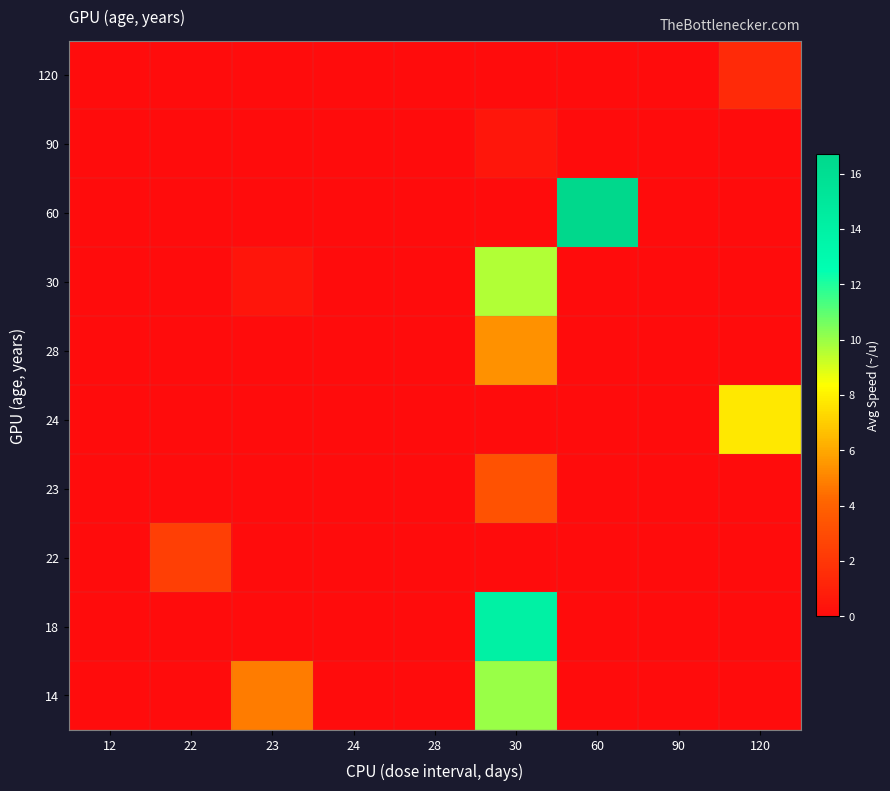

Reading left to right, extract all data points from this chart.

14: 12=0.0	22=0.0	23=4.8	24=0.0	28=0.0	30=10.0	60=0.0	90=0.0	120=0.0
18: 12=0.0	22=0.0	23=0.0	24=0.0	28=0.0	30=14.0	60=0.0	90=0.0	120=0.0
22: 12=0.0	22=2.4	23=0.0	24=0.0	28=0.0	30=0.0	60=0.0	90=0.0	120=0.0
23: 12=0.0	22=0.0	23=0.0	24=0.0	28=0.0	30=3.3	60=0.0	90=0.0	120=0.0
24: 12=0.0	22=0.0	23=0.0	24=0.0	28=0.0	30=0.0	60=0.0	90=0.0	120=7.7
28: 12=0.0	22=0.0	23=0.0	24=0.0	28=0.0	30=5.4	60=0.0	90=0.0	120=0.0
30: 12=0.0	22=0.0	23=0.4	24=0.0	28=0.0	30=9.6	60=0.0	90=0.0	120=0.0
60: 12=0.0	22=0.0	23=0.0	24=0.0	28=0.0	30=0.0	60=16.7	90=0.0	120=0.0
90: 12=0.0	22=0.0	23=0.0	24=0.0	28=0.0	30=0.5	60=0.0	90=0.0	120=0.0
120: 12=0.0	22=0.0	23=0.0	24=0.0	28=0.0	30=0.0	60=0.0	90=0.0	120=1.4